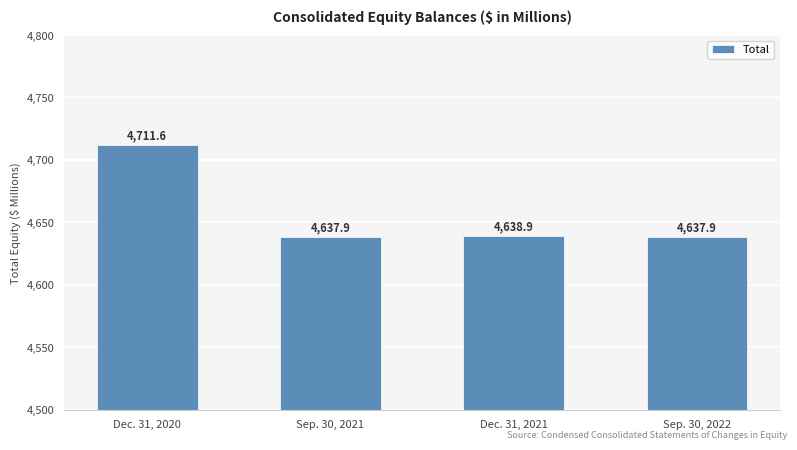

How many data points are less than 4638?

2